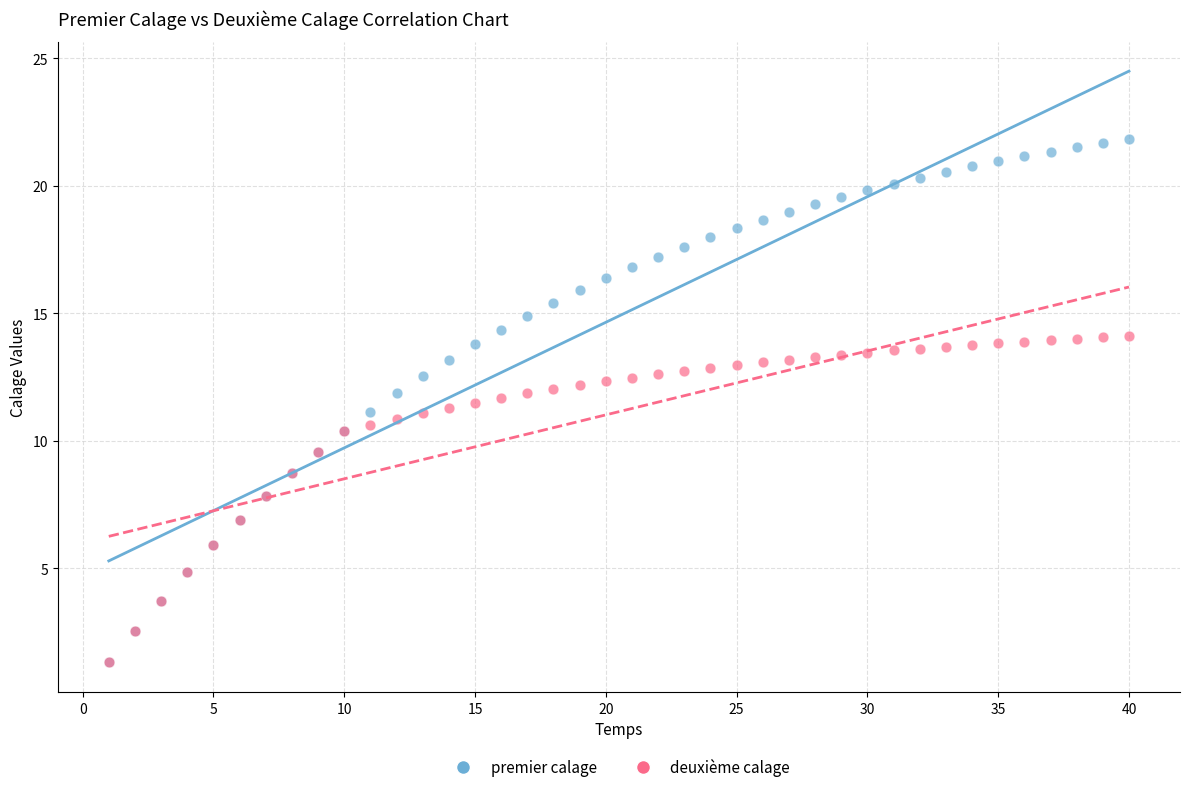

Which series contains the highest Y value?

premier calage